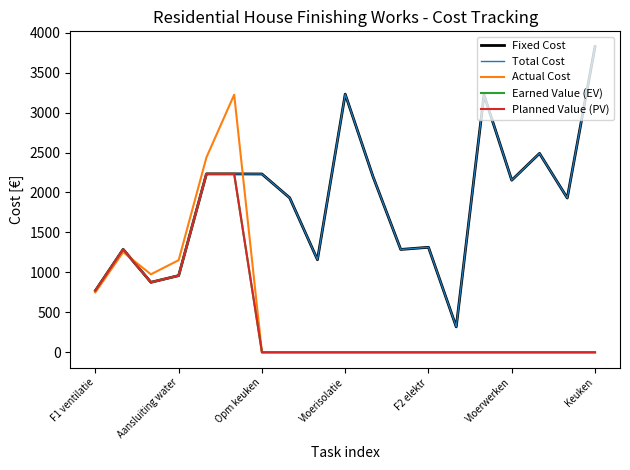

Does the chart have visible grid lines?

No